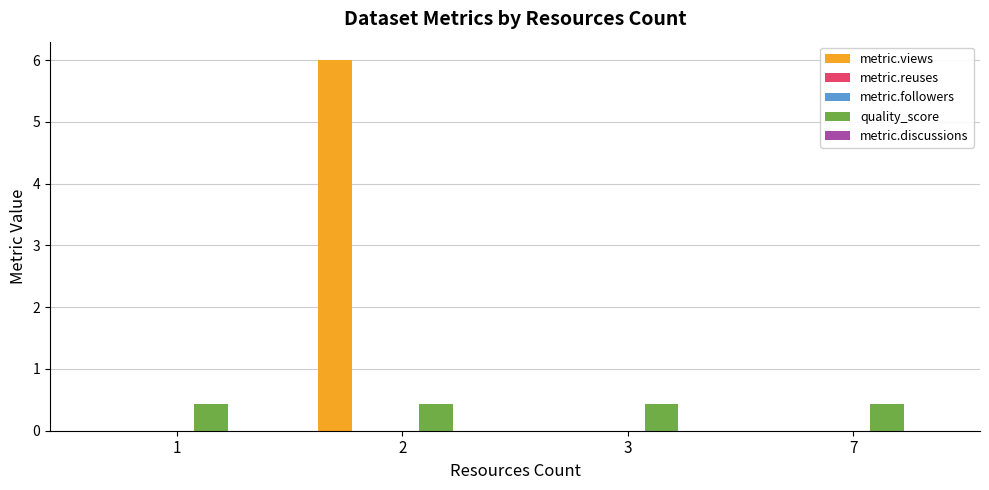

At which label does quality_score reach its minimum?

1